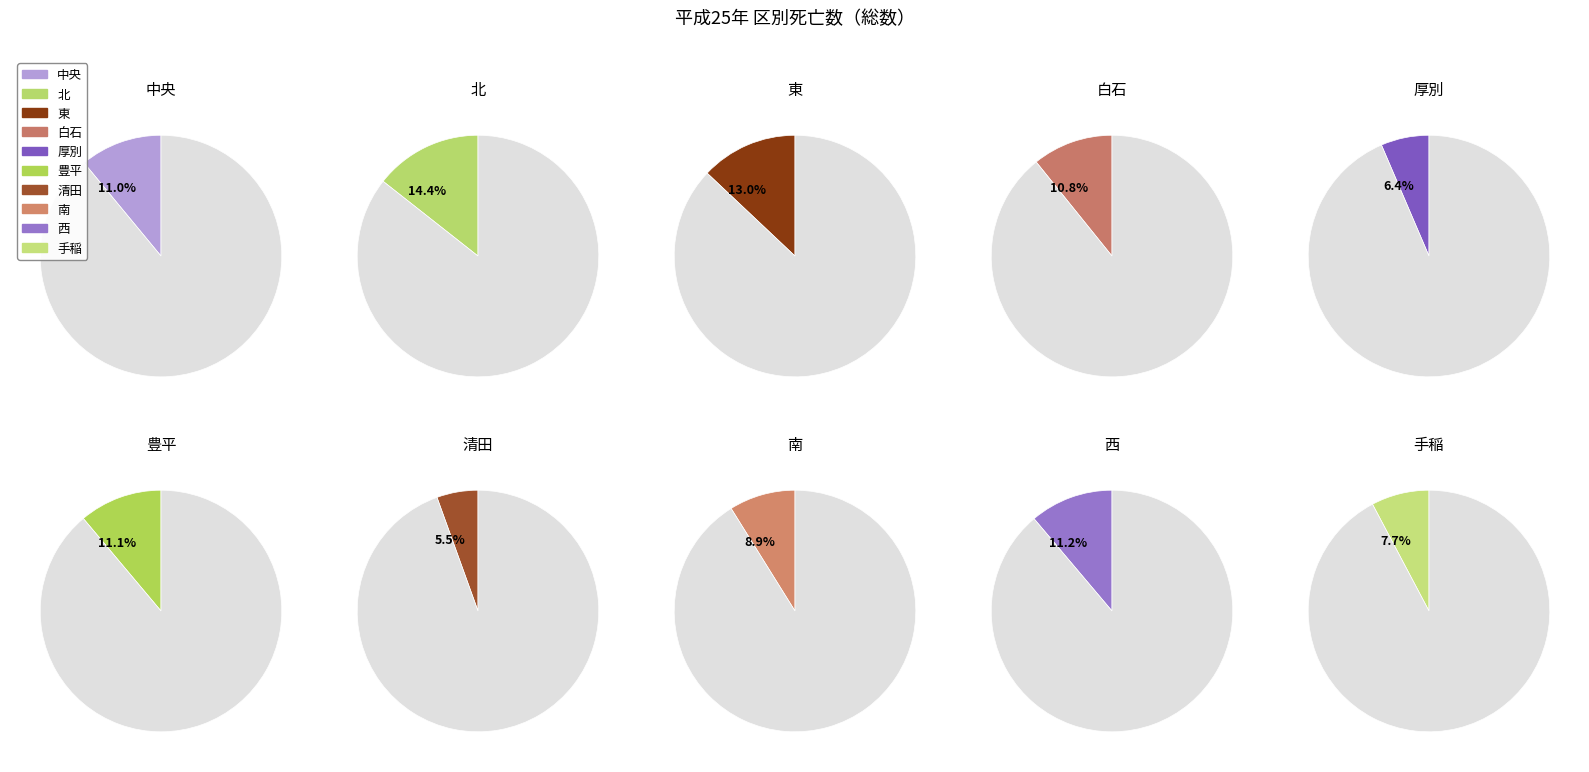

Which slice is the largest?

北